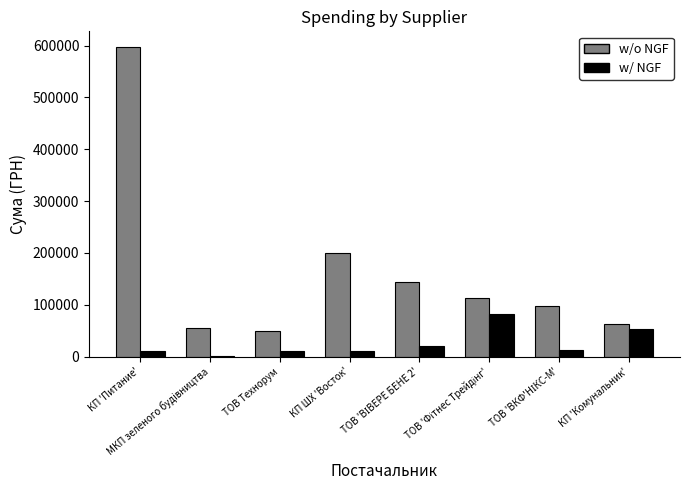

What is the average value of the w/ NGF series?

25458.1